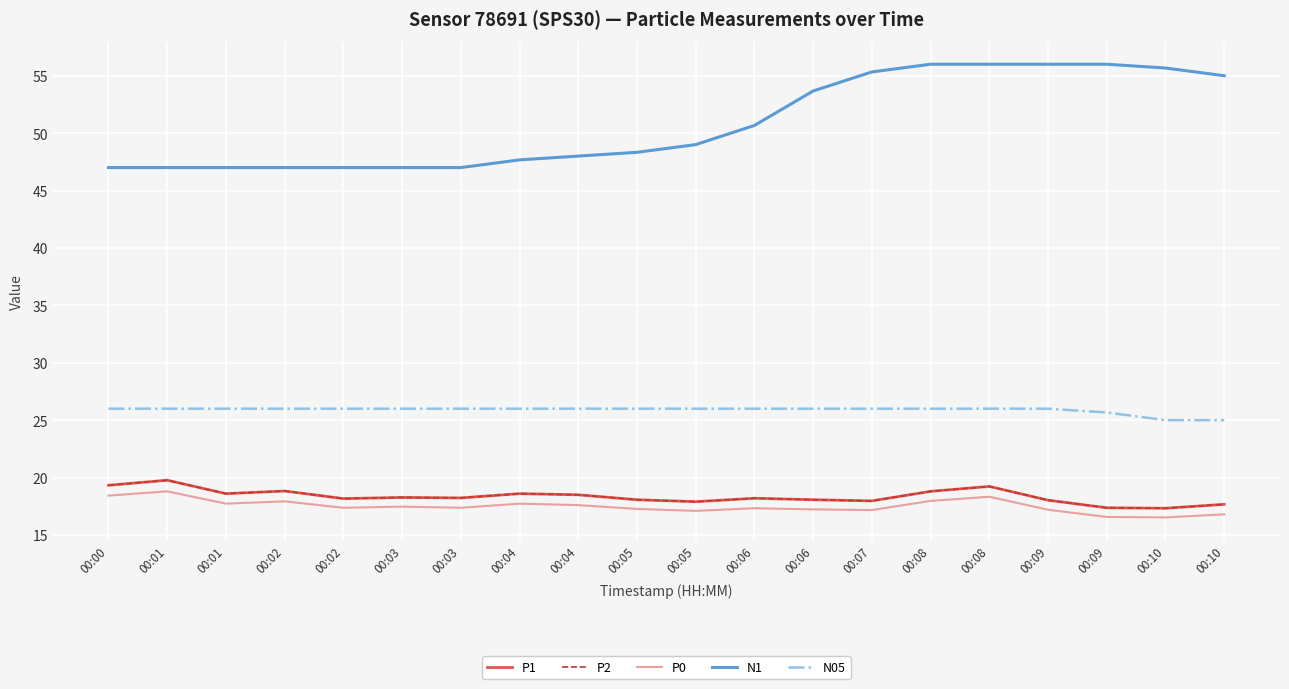

At which label is P1 closest to 18?

00:07